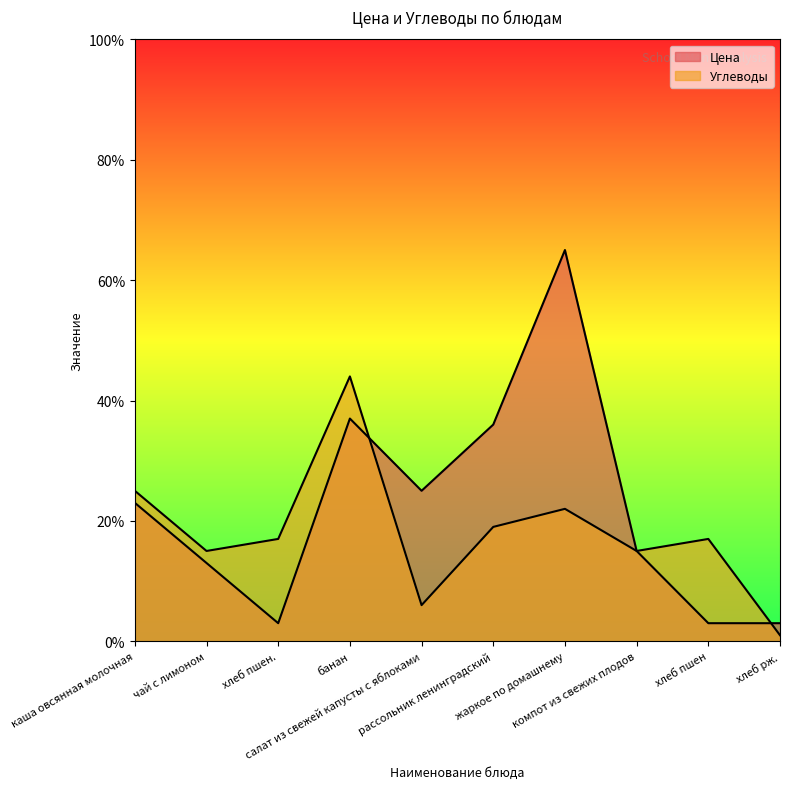

What is the label of the 3rd point from the left?

хлеб пшен.